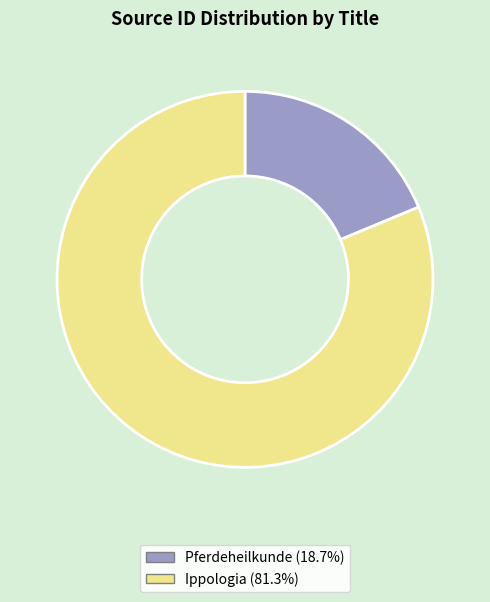

Between Ippologia and Pferdeheilkunde, which is larger?

Ippologia